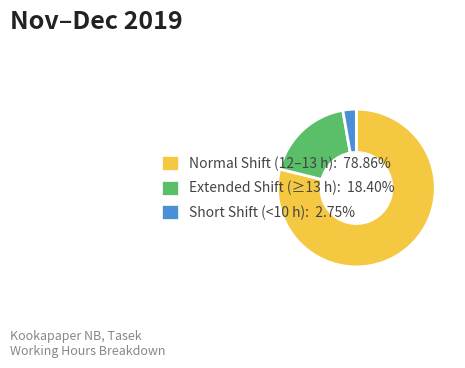

Does Normal Shift (12–13 h): 78.86% represent more than half of the total?

Yes